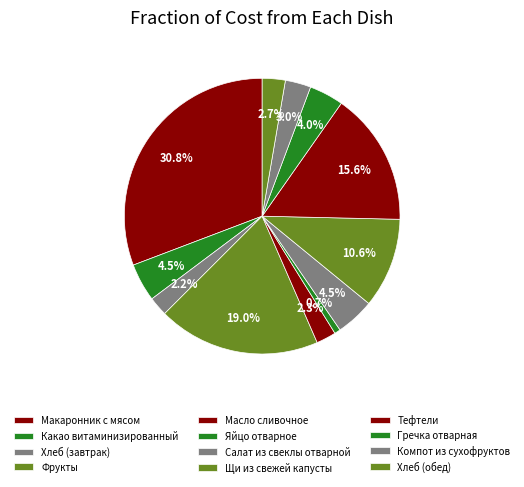

What percentage do Какао витаминизированный and Яйцо отварное together represent?

5.2%